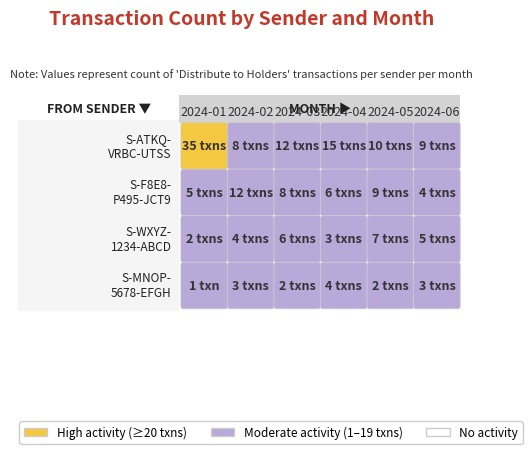

Which category has the highest value across all series?

2024-01